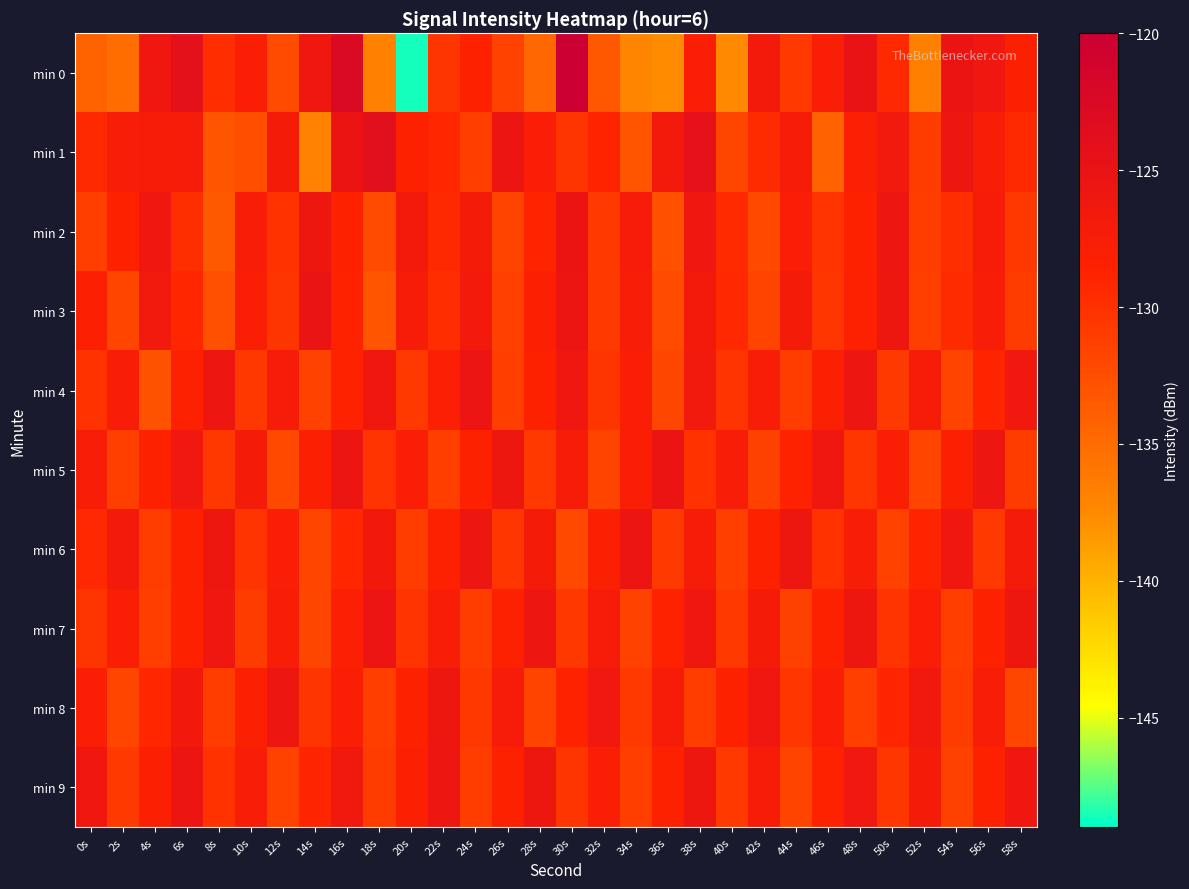

Reading right to left, extract all data points from this chart.

min 0: 58s=-128.3	56s=-126.1	54s=-125.4	52s=-136.7	50s=-129.3	48s=-125.0	46s=-127.8	44s=-130.7	42s=-126.8	40s=-137.5	38s=-127.9	36s=-137.7	34s=-137.1	32s=-133.3	30s=-120.1	28s=-134.7	26s=-131.5	24s=-128.6	22s=-130.4	20s=-148.6	18s=-136.9	16s=-122.7	14s=-126.3	12s=-132.3	10s=-128.0	8s=-129.7	6s=-124.3	4s=-126.0	2s=-135.0	0s=-134.3
min 1: 58s=-129.4	56s=-127.6	54s=-125.8	52s=-130.9	50s=-126.5	48s=-128.1	46s=-134.2	44s=-127.3	42s=-129.6	40s=-131.8	38s=-124.5	36s=-126.7	34s=-133.1	32s=-128.9	30s=-130.4	28s=-127.8	26s=-125.6	24s=-131.2	22s=-129.1	20s=-128.5	18s=-123.9	16s=-125.4	14s=-137.0	12s=-127.0	10s=-132.5	8s=-133.0	6s=-127.2	4s=-127.4	2s=-127.5	0s=-129.4
min 2: 58s=-130.6	56s=-127.4	54s=-129.8	52s=-131.1	50s=-125.7	48s=-128.6	46s=-130.3	44s=-127.8	42s=-131.9	40s=-129.5	38s=-126.1	36s=-132.8	34s=-127.2	32s=-130.7	30s=-125.4	28s=-128.9	26s=-131.6	24s=-127.1	22s=-129.3	20s=-126.8	18s=-132.2	16s=-128.5	14s=-125.9	12s=-130.1	10s=-127.6	8s=-133.4	6s=-129.8	4s=-126.3	2s=-128.7	0s=-131.2
min 3: 58s=-130.9	56s=-127.7	54s=-129.6	52s=-131.3	50s=-125.9	48s=-128.4	46s=-130.5	44s=-127.1	42s=-131.6	40s=-129.2	38s=-126.7	36s=-132.3	34s=-127.5	32s=-130.8	30s=-125.6	28s=-128.2	26s=-131.4	24s=-126.9	22s=-129.7	20s=-127.3	18s=-133.1	16s=-128.8	14s=-125.2	12s=-130.4	10s=-127.9	8s=-132.6	6s=-129.1	4s=-126.5	2s=-131.7	0s=-128.3
min 4: 58s=-126.2	56s=-128.9	54s=-131.6	52s=-127.4	50s=-130.8	48s=-125.7	46s=-128.3	44s=-131.1	42s=-127.7	40s=-130.2	38s=-126.5	36s=-131.8	34s=-127.9	32s=-130.4	30s=-126.1	28s=-128.6	26s=-131.2	24s=-125.5	22s=-128.1	20s=-130.7	18s=-126.3	16s=-128.8	14s=-131.5	12s=-127.2	10s=-130.6	8s=-125.8	6s=-128.4	4s=-132.9	2s=-127.6	0s=-130.1
min 5: 58s=-130.9	56s=-125.7	54s=-128.3	52s=-131.7	50s=-127.9	48s=-130.5	46s=-126.1	44s=-128.8	42s=-131.4	40s=-127.6	38s=-130.1	36s=-125.4	34s=-128.0	32s=-131.6	30s=-127.3	28s=-130.7	26s=-125.9	24s=-128.5	22s=-131.2	20s=-127.8	18s=-130.3	16s=-125.6	14s=-128.2	12s=-131.9	10s=-127.1	8s=-130.6	6s=-126.2	4s=-128.7	2s=-131.3	0s=-127.5
min 6: 58s=-127.0	56s=-130.7	54s=-126.3	52s=-128.9	50s=-131.5	48s=-127.7	46s=-130.1	44s=-125.9	42s=-128.6	40s=-131.3	38s=-127.4	36s=-130.8	34s=-125.6	32s=-128.2	30s=-131.9	28s=-127.1	26s=-130.5	24s=-125.8	22s=-128.4	20s=-131.0	18s=-126.6	16s=-129.1	14s=-131.7	12s=-127.8	10s=-130.3	8s=-125.9	6s=-128.5	4s=-131.0	2s=-126.7	0s=-129.2
min 7: 58s=-125.9	56s=-128.5	54s=-131.2	52s=-127.8	50s=-130.3	48s=-126.0	46s=-128.7	44s=-131.4	42s=-127.1	40s=-130.7	38s=-126.3	36s=-128.8	34s=-131.5	32s=-127.2	30s=-130.6	28s=-125.8	26s=-128.4	24s=-131.1	22s=-127.7	20s=-130.2	18s=-125.5	16s=-128.1	14s=-131.8	12s=-127.5	10s=-130.9	8s=-126.1	6s=-128.6	4s=-131.2	2s=-127.9	0s=-130.4
min 8: 58s=-131.8	56s=-127.5	54s=-130.9	52s=-126.4	50s=-129.0	48s=-131.3	46s=-127.8	44s=-130.5	42s=-126.1	40s=-128.7	38s=-131.1	36s=-127.4	34s=-130.7	32s=-126.2	30s=-128.8	28s=-131.6	26s=-127.2	24s=-130.6	22s=-125.9	20s=-128.5	18s=-131.2	16s=-127.9	14s=-130.4	12s=-125.7	10s=-128.3	8s=-131.0	6s=-126.6	4s=-129.1	2s=-131.7	0s=-128.0
min 9: 58s=-126.1	56s=-128.7	54s=-131.4	52s=-127.1	50s=-130.5	48s=-126.2	46s=-128.8	44s=-131.6	42s=-127.3	40s=-130.7	38s=-125.9	36s=-128.5	34s=-131.2	32s=-127.9	30s=-130.4	28s=-126.0	26s=-128.6	24s=-131.0	22s=-125.7	20s=-128.3	18s=-130.9	16s=-126.4	14s=-129.0	12s=-131.5	10s=-127.7	8s=-130.1	6s=-125.6	4s=-128.2	2s=-130.8	0s=-126.3